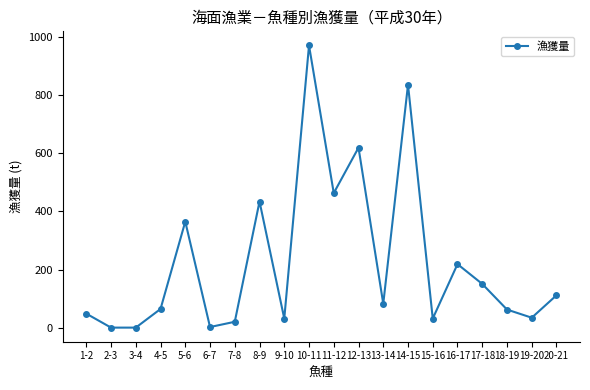

Which label corresponds to the largest value in the chart?

10-11